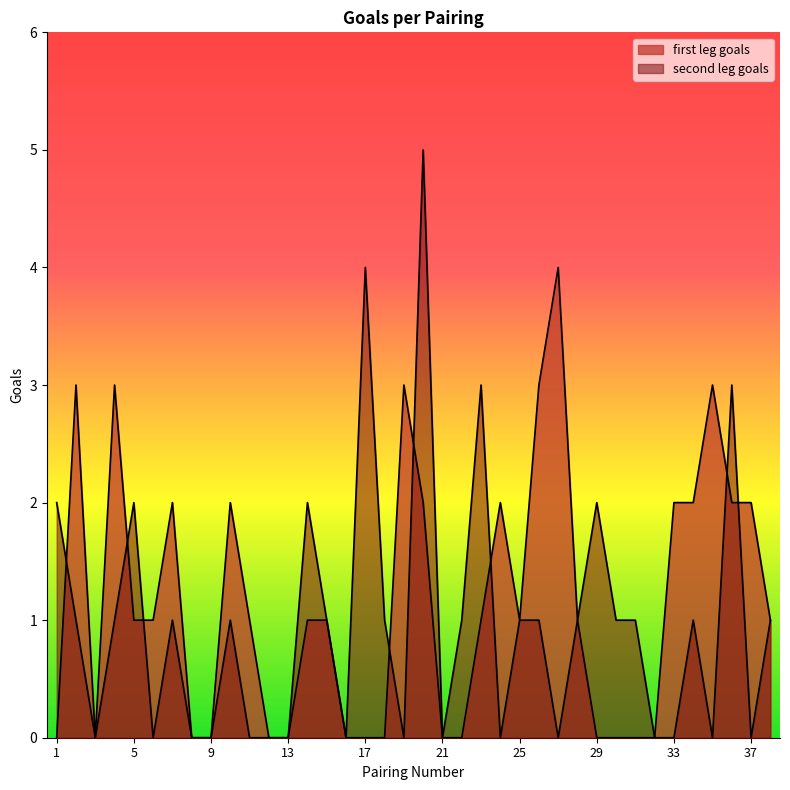

At which label does second leg goals reach its peak?

20